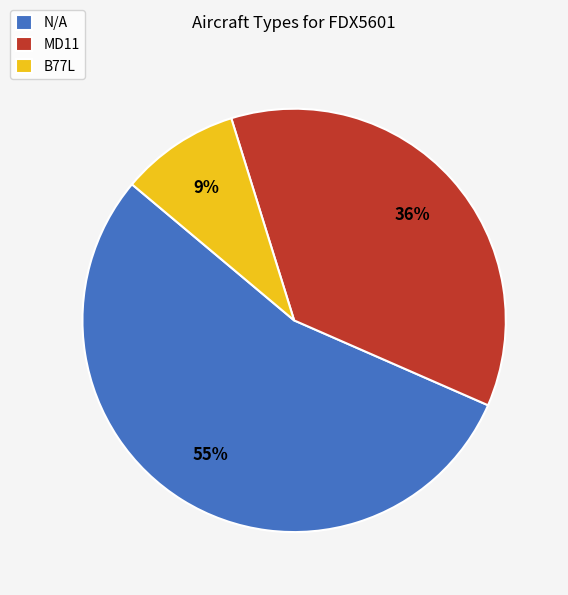

Do MD11 and B77L together represent more than half of the pie?

No